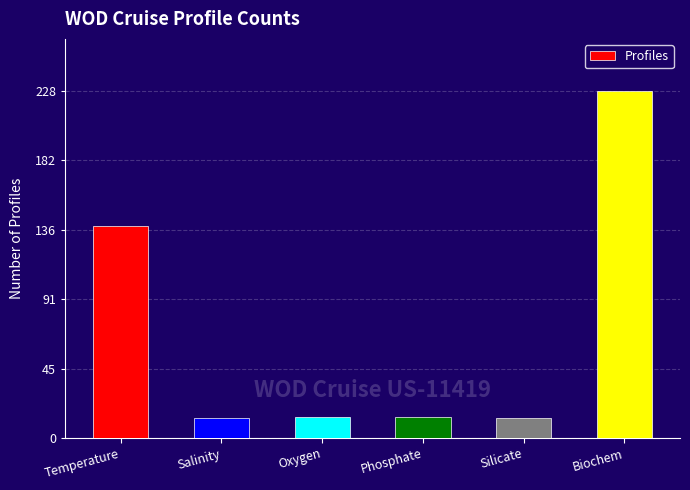

What position from the right is Temperature?

6